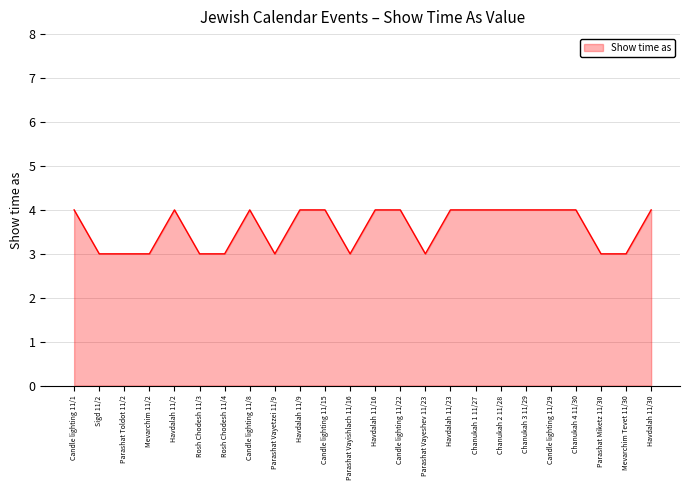

True or false: the data shows 4 at Chanukah 4 11/30.

True